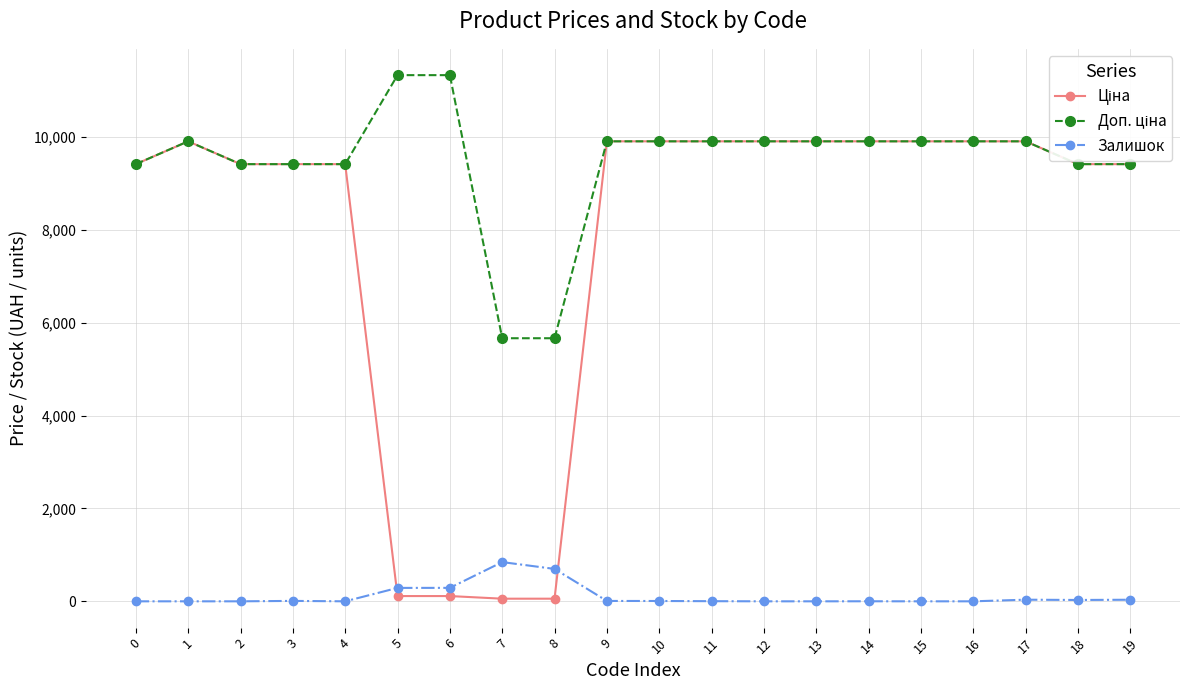

What is the total value across all series at 1?

19817.0